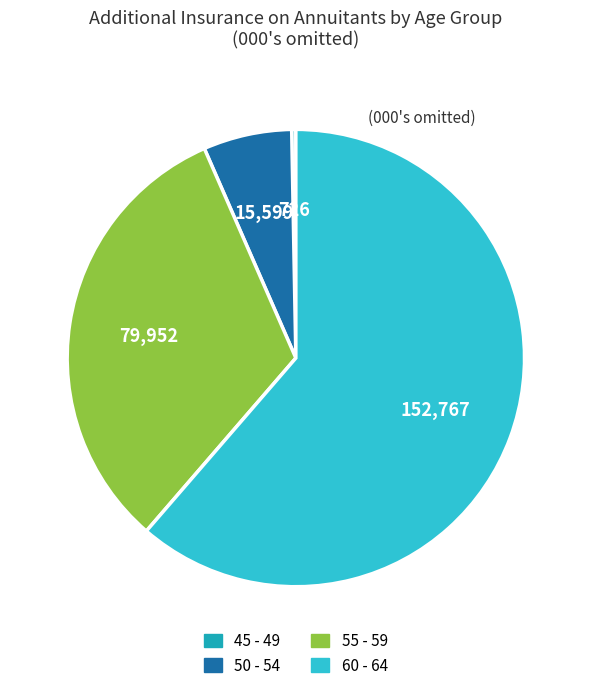

Does any single category account for the majority?

Yes